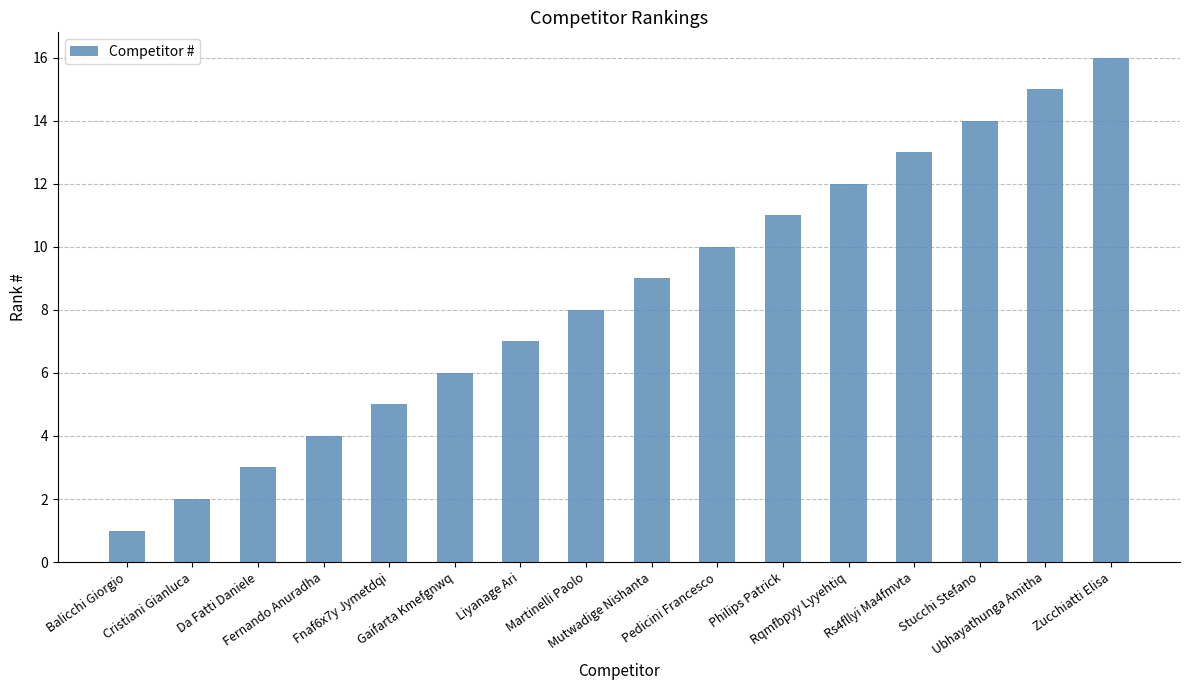

The chart shows a value of 10 at Pedicini Francesco. True or false?

True